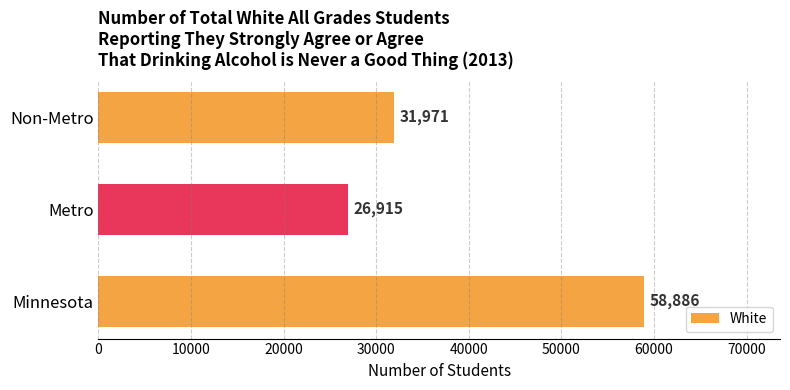

Reading bottom to top, what are all the values shown in this chart?

58886	26915	31971